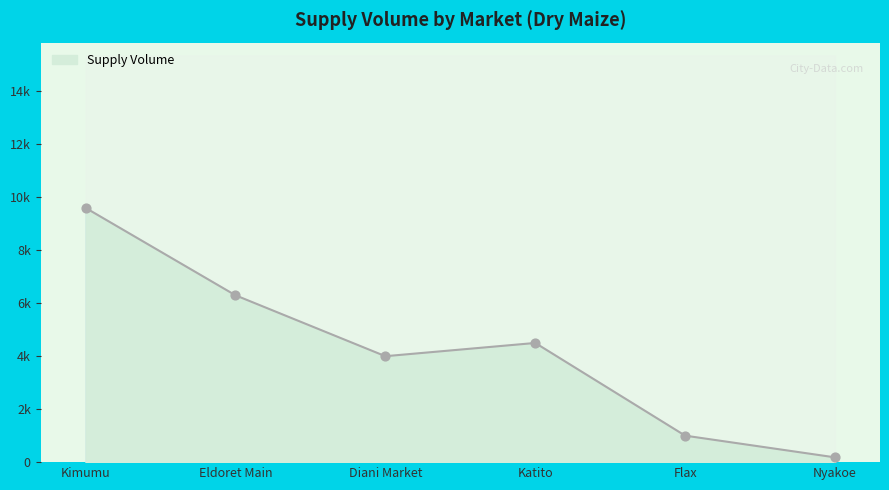

Which has a higher value, Eldoret Main or Flax?

Eldoret Main